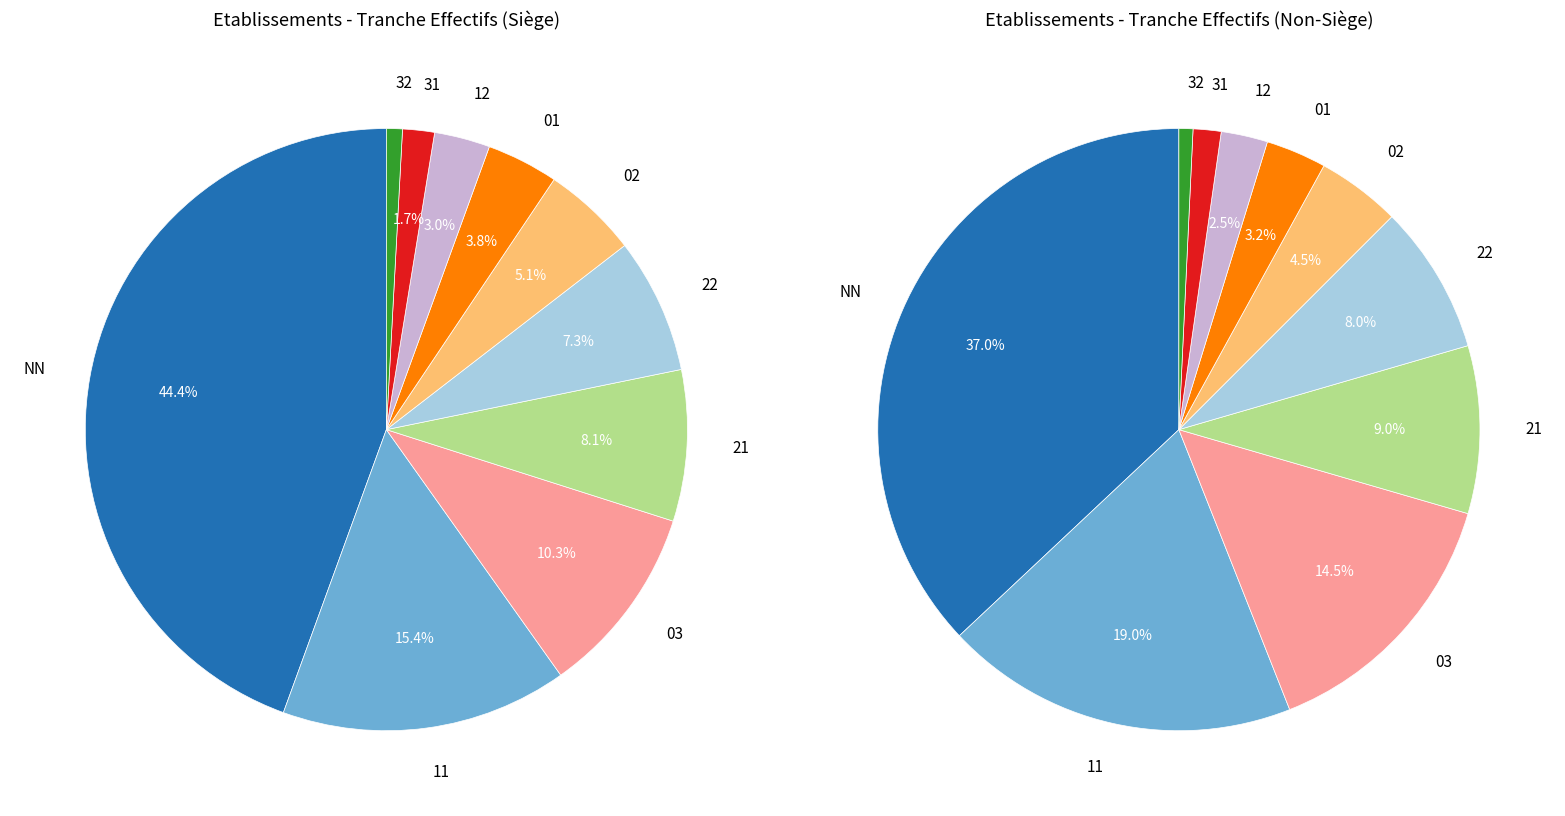

What is the largest slice in the pie chart?

NN